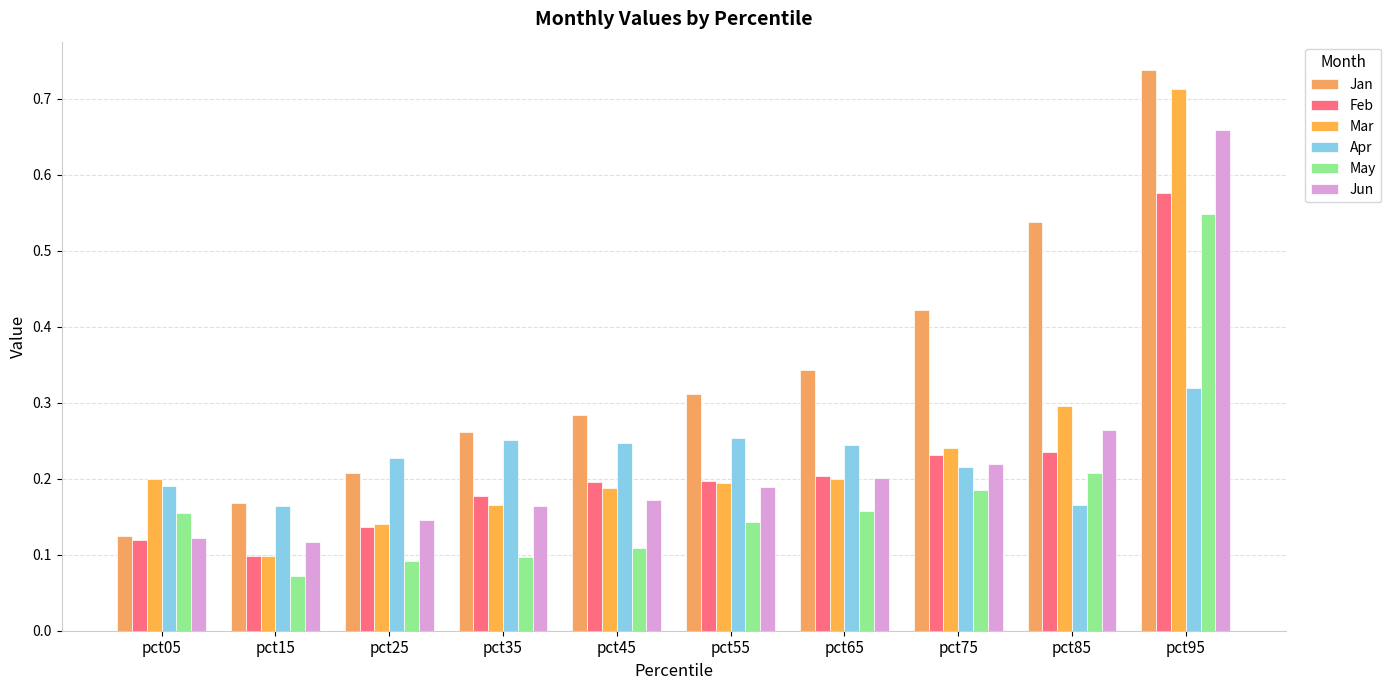

Which label corresponds to the largest value in the chart?

pct95